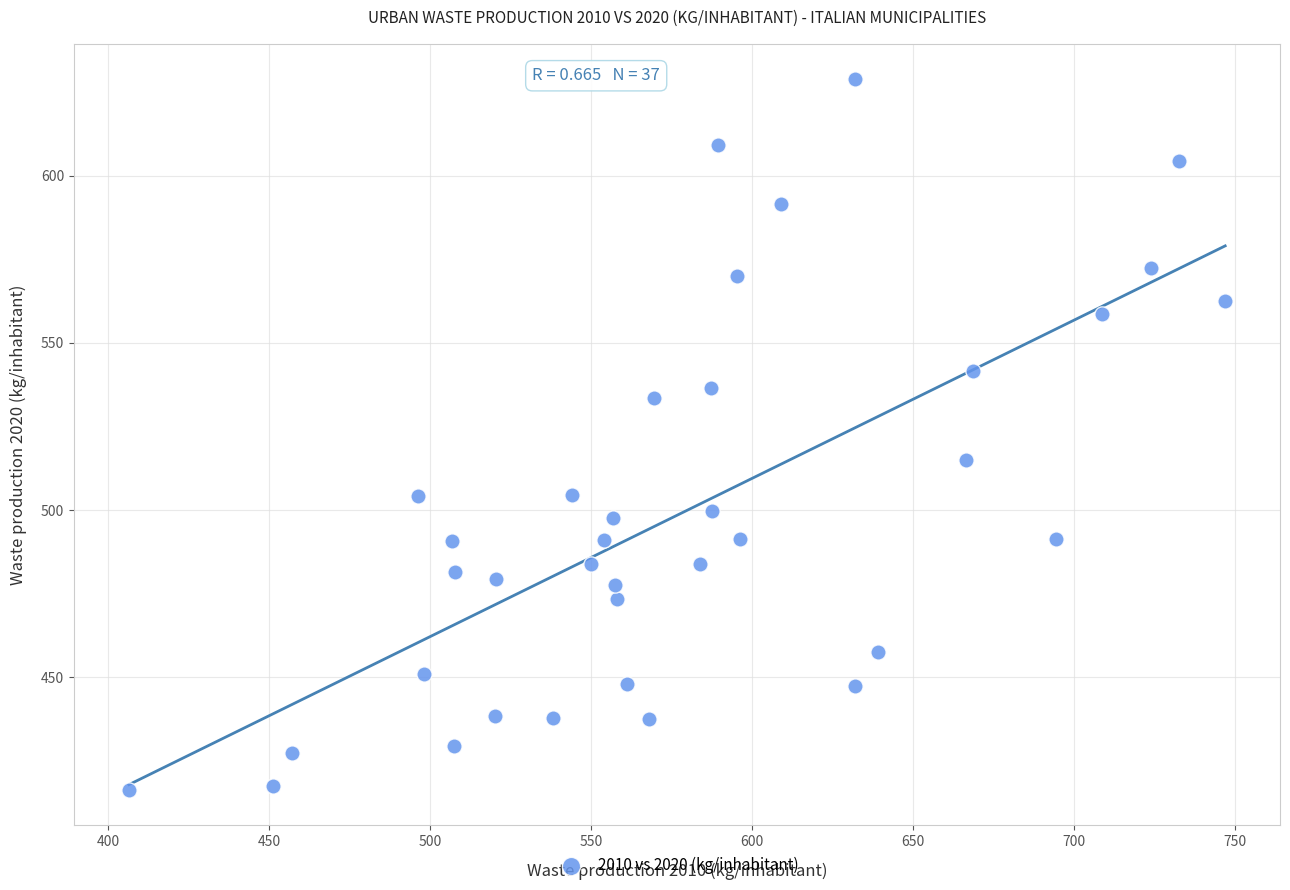

What Y value in the scatter plot is closest to 522?

514.9